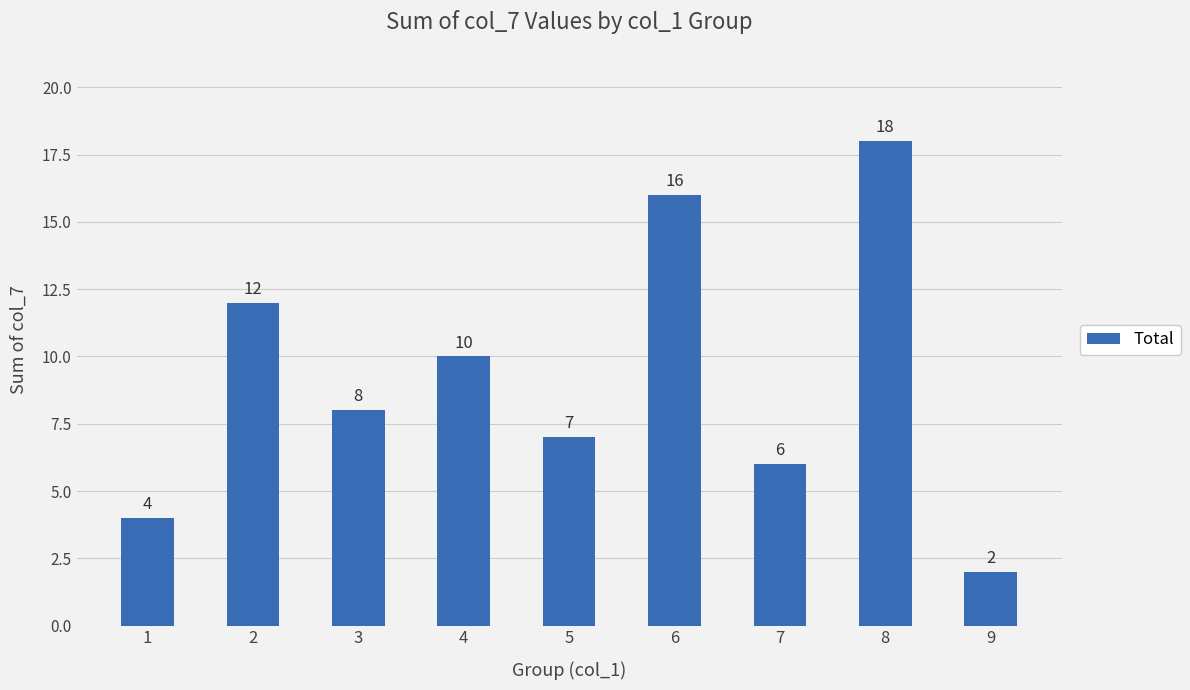

How many data points does each series have?

9